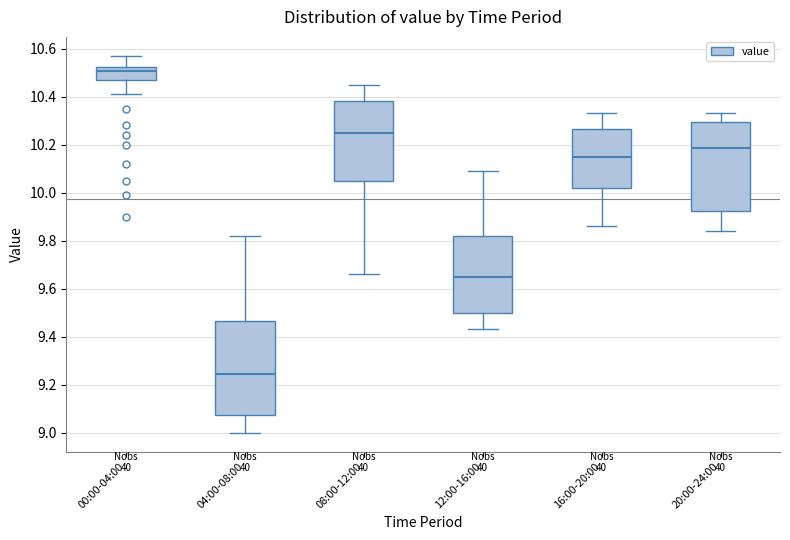

Reading left to right, transcribe this box plot: for each box, give where its median line is, the range the box spans, and where its two whiskers end, as read against the y-axis. The values are not printed on the chart, so give them approximately, as read against the axis.

00:00-04:00: median 10.50, box 10.46 to 10.52, whiskers 10.42 to 10.58
04:00-08:00: median 9.24, box 9.08 to 9.46, whiskers 9.00 to 9.82
08:00-12:00: median 10.26, box 10.06 to 10.38, whiskers 9.66 to 10.46
12:00-16:00: median 9.66, box 9.50 to 9.82, whiskers 9.44 to 10.10
16:00-20:00: median 10.16, box 10.02 to 10.26, whiskers 9.86 to 10.34
20:00-24:00: median 10.18, box 9.92 to 10.30, whiskers 9.84 to 10.34